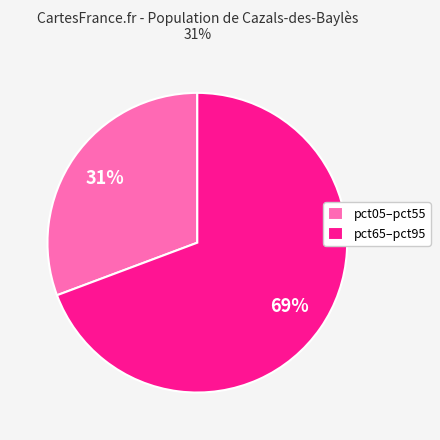

To the nearest percent, what is the average slice percentage?

50%